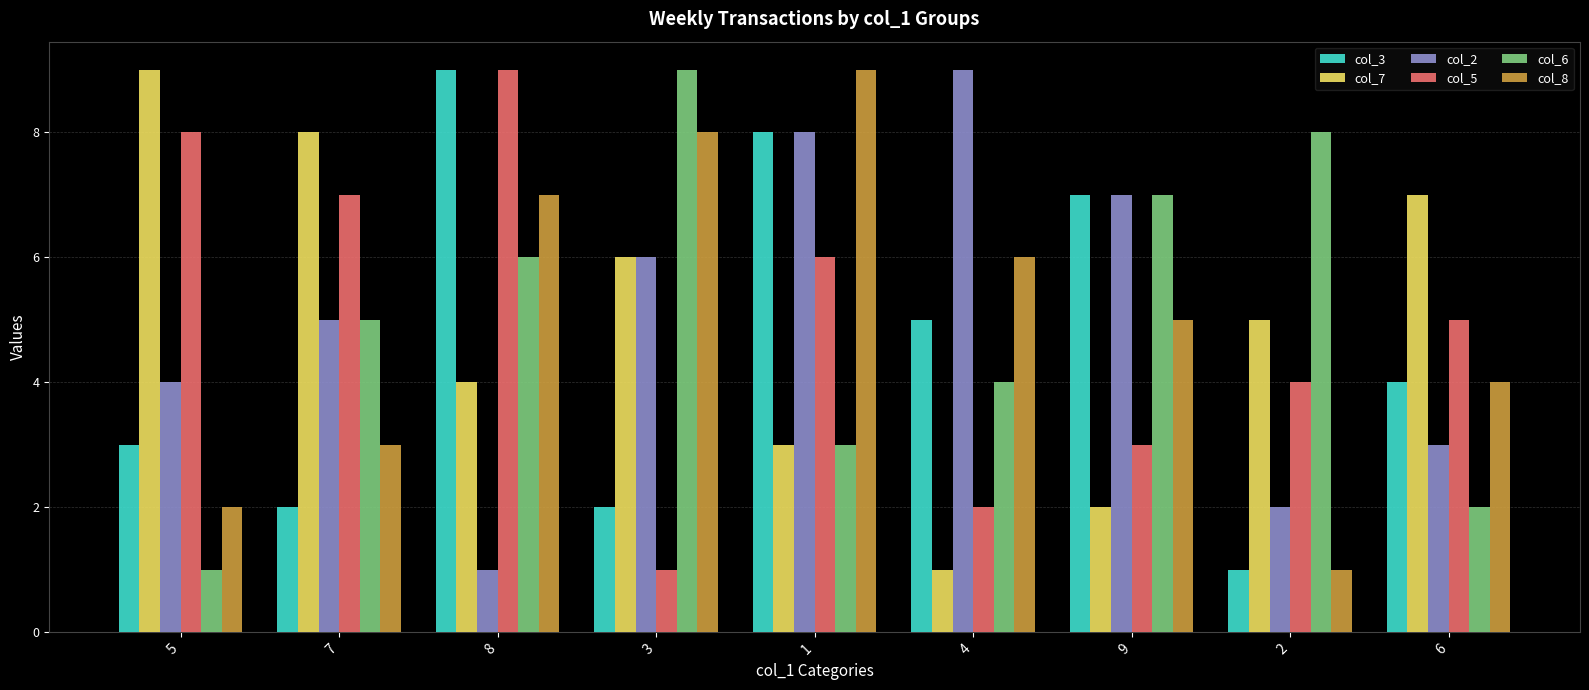

Which series changed the most between 5 and 3?

col_6